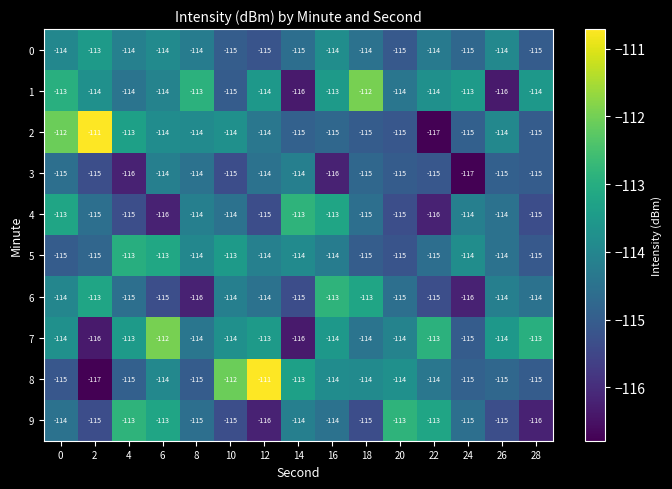

What is the spread (max minus min) of values at 26?

2